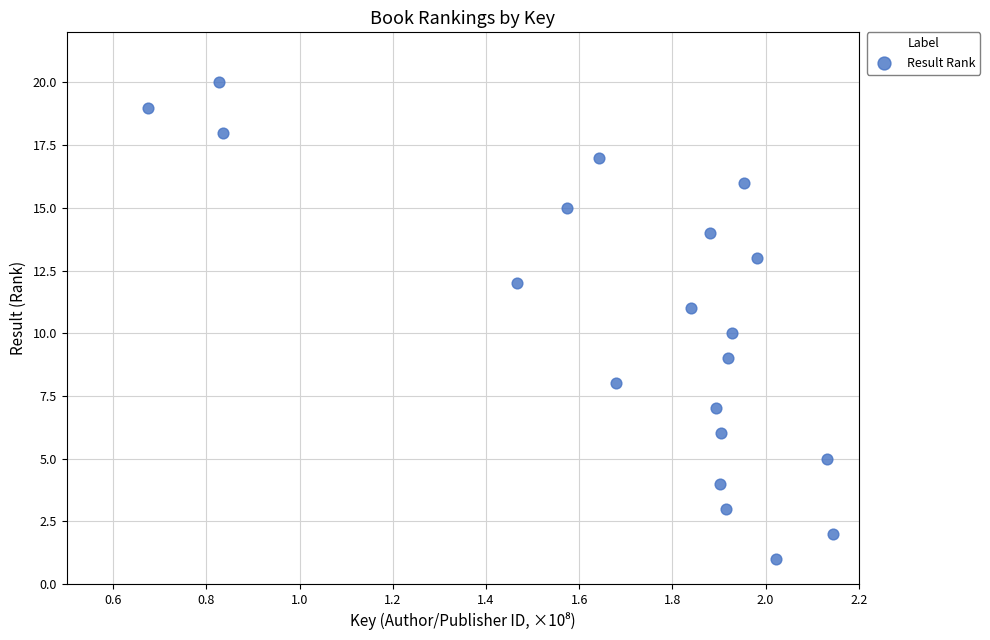

What is the range of Y values (max minus min)?

19